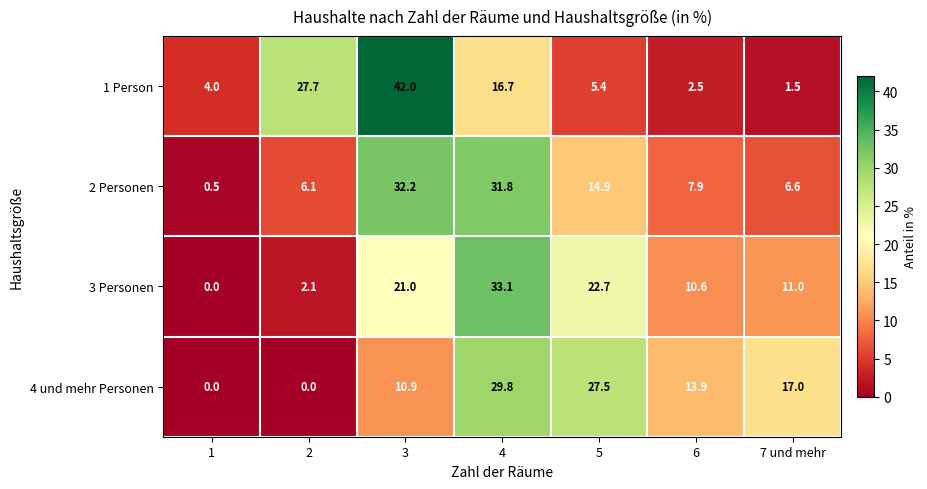

At which category is the sum across all series the highest?

4